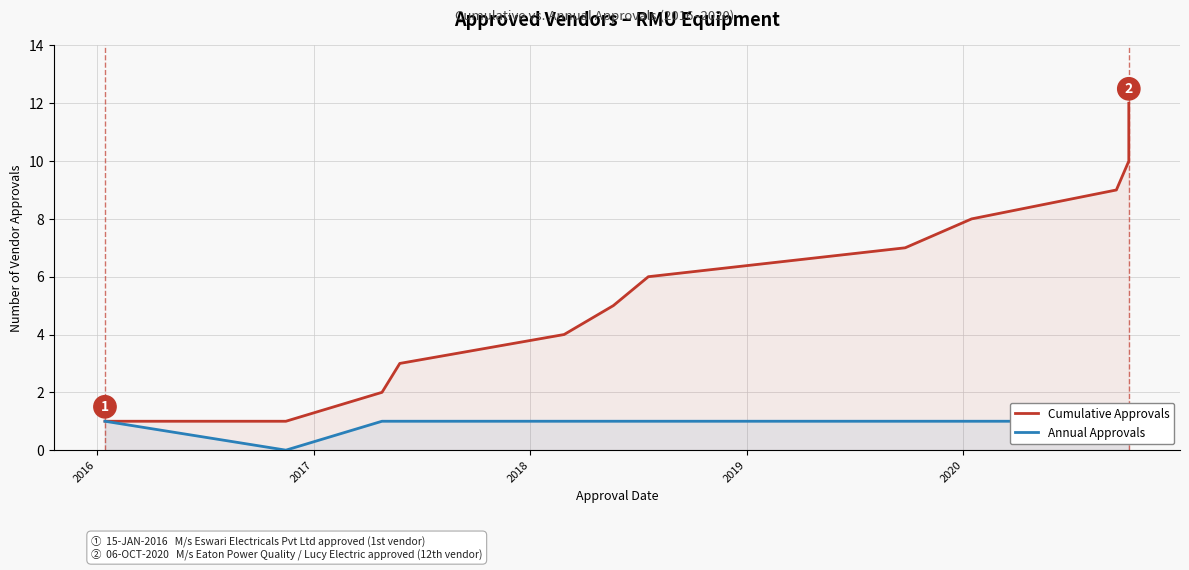

Is the value of Cumulative Approvals at 7 greater than the value of Annual Approvals at 6?

Yes